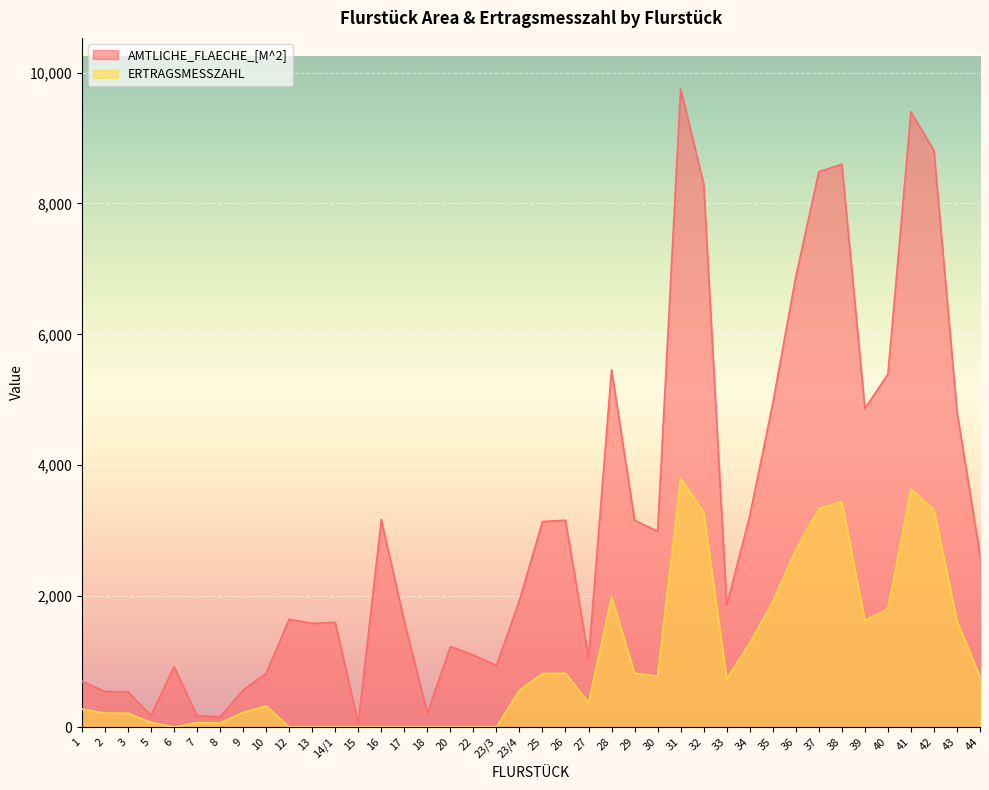

What are all the series names shown in the legend?

AMTLICHE_FLAECHE_[M^2], ERTRAGSMESSZAHL